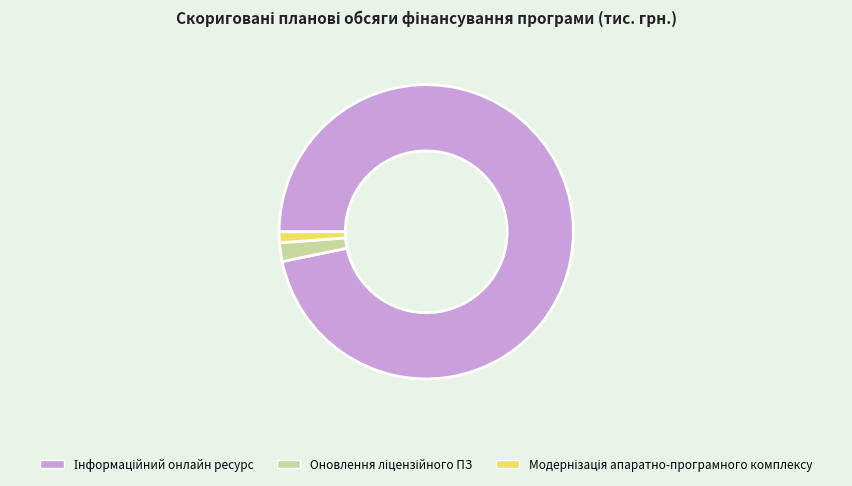

Is there any slice that represents more than half of the pie?

Yes